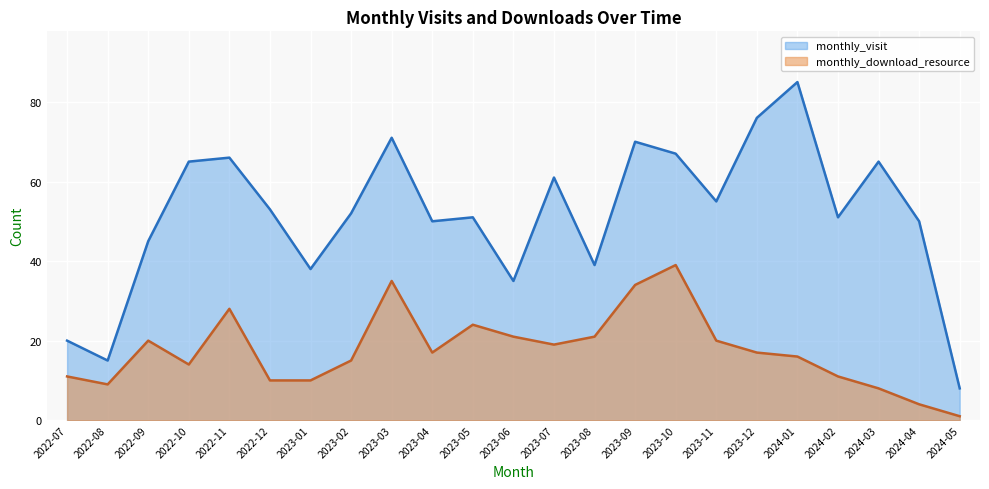

What position from the right is 2023-11?

7